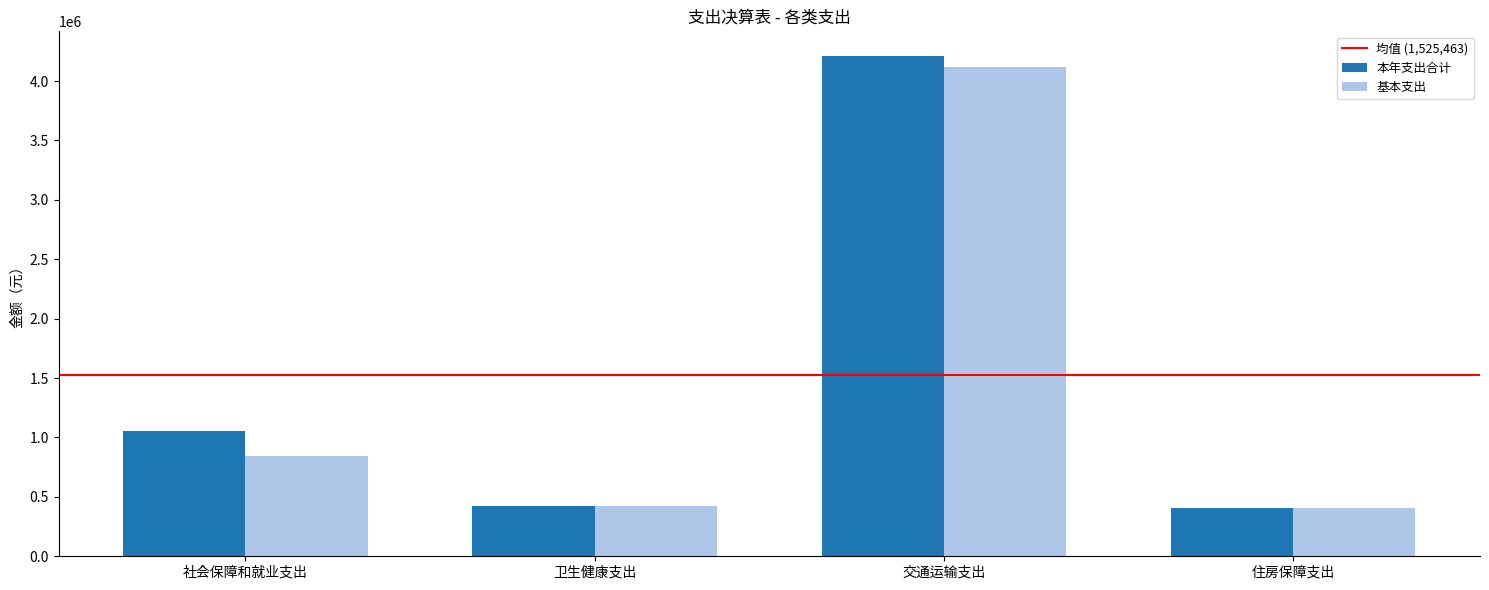

What is the difference between the second highest and second lowest values in the 本年支出合计 series?

628985.6